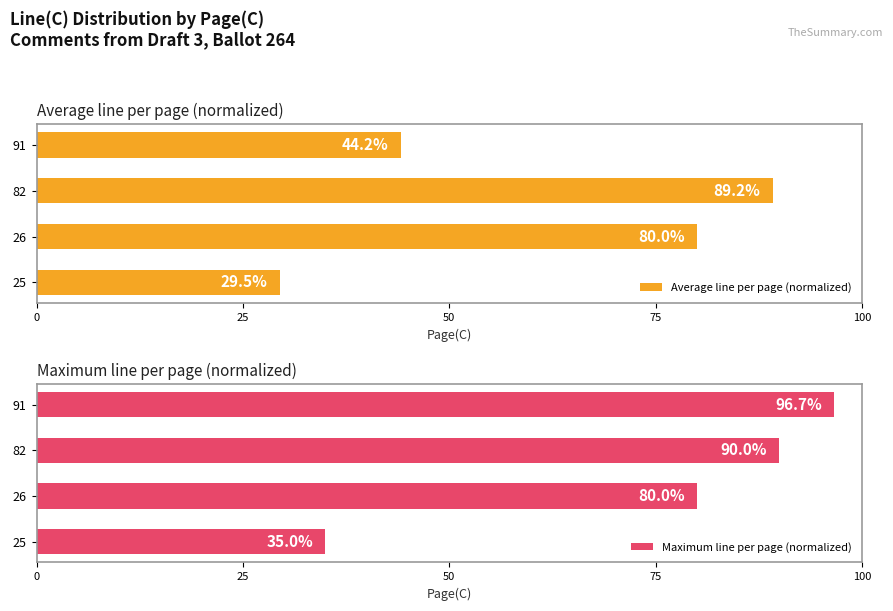

True or false: Average line per page (normalized) has a value of 50.7 at 25.

False